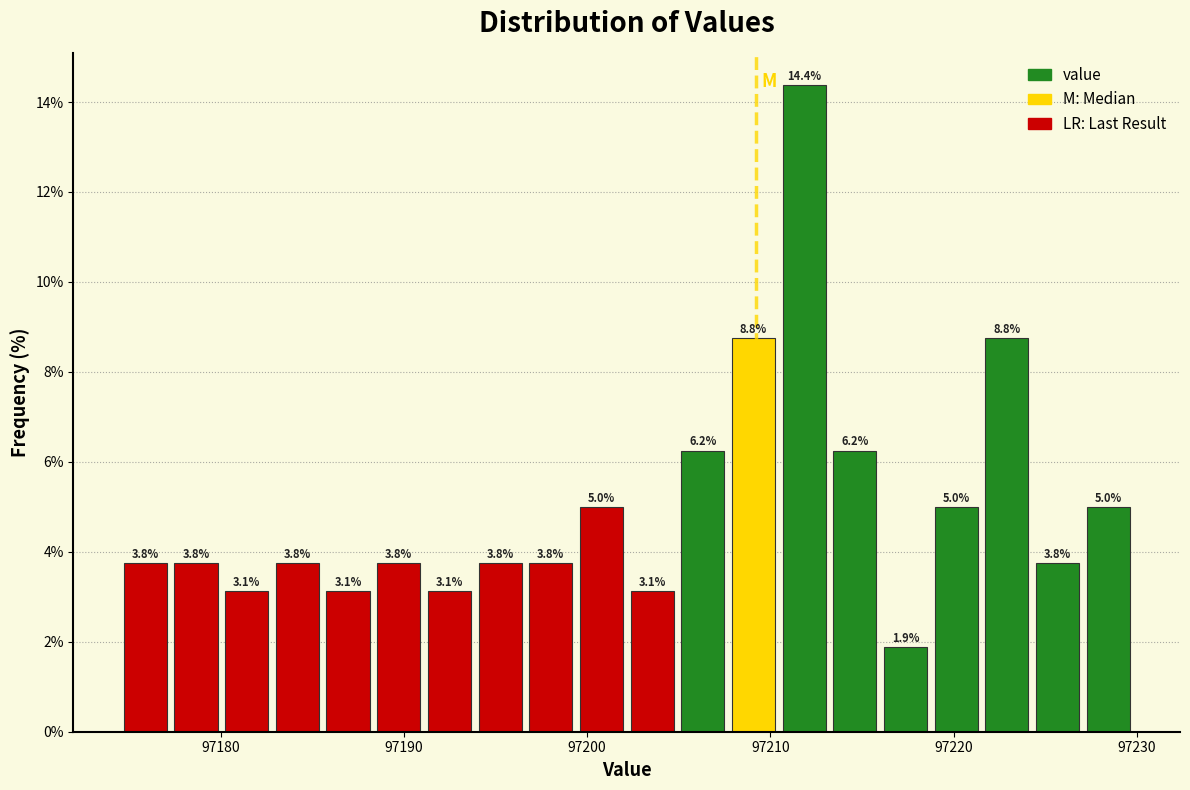

Around what value on the x-axis is the tallest bar? Give the approximate position of its centre, as read against the axis.

97212